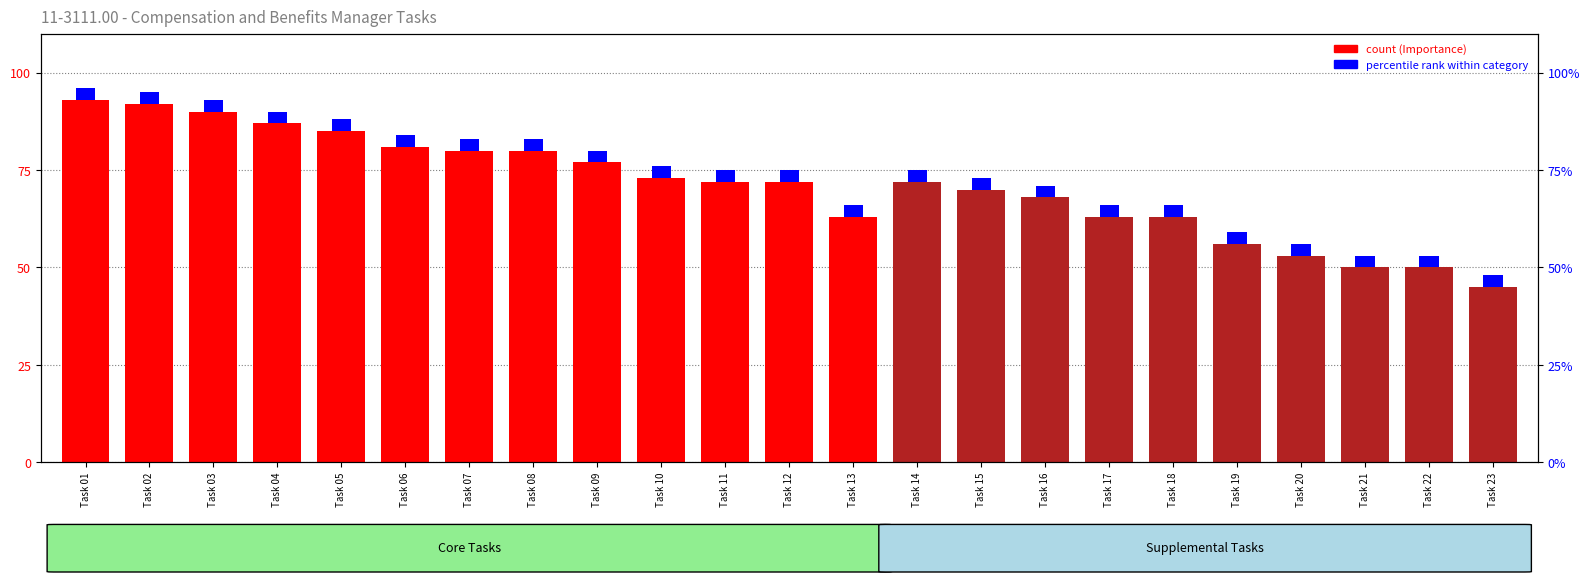

What is the value of the 11th bar from the left?

72